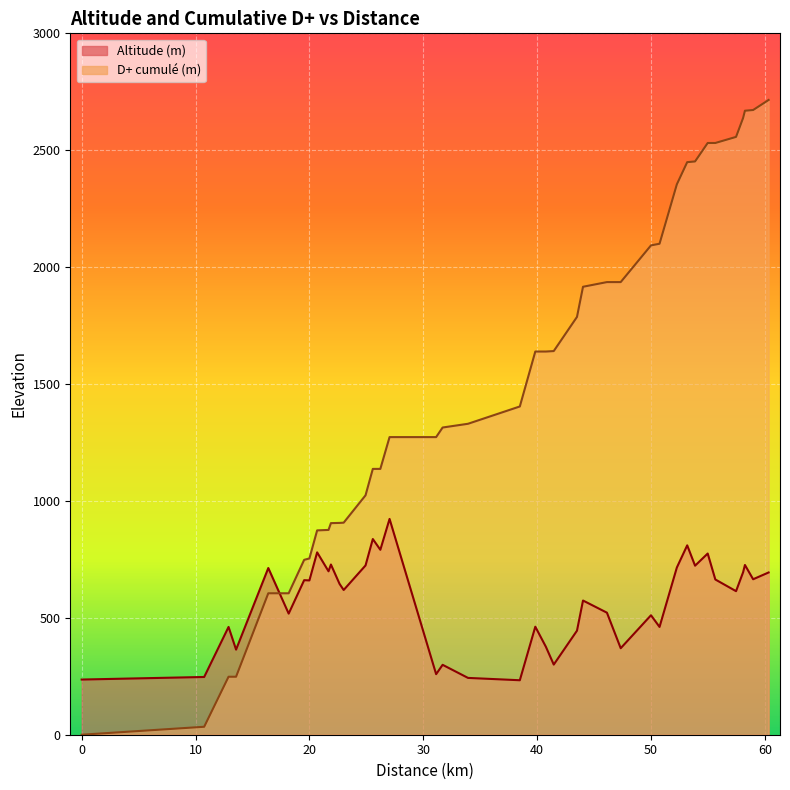

What is the sum of all D+ values?

59857